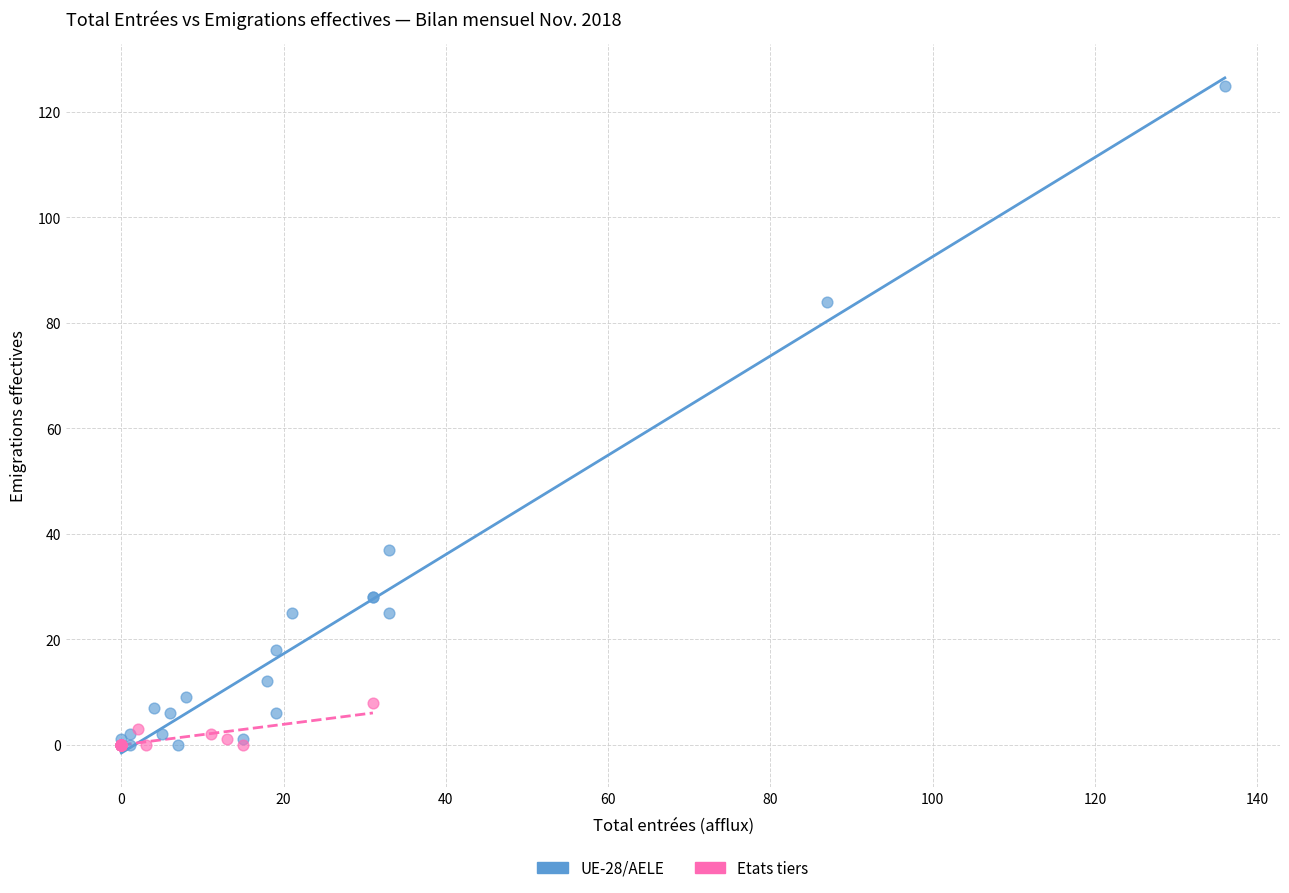

Which series reaches the maximum Y coordinate?

UE-28/AELE